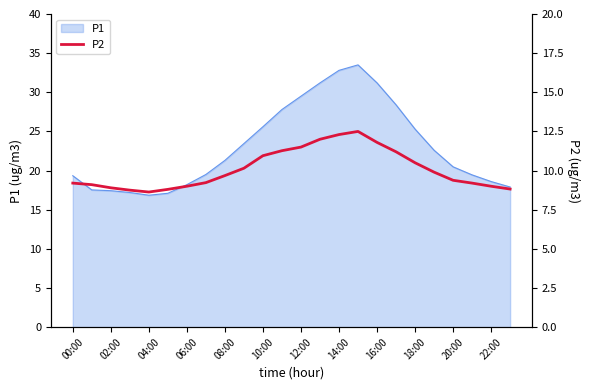

What is the lowest value of the P1 series?

16.9